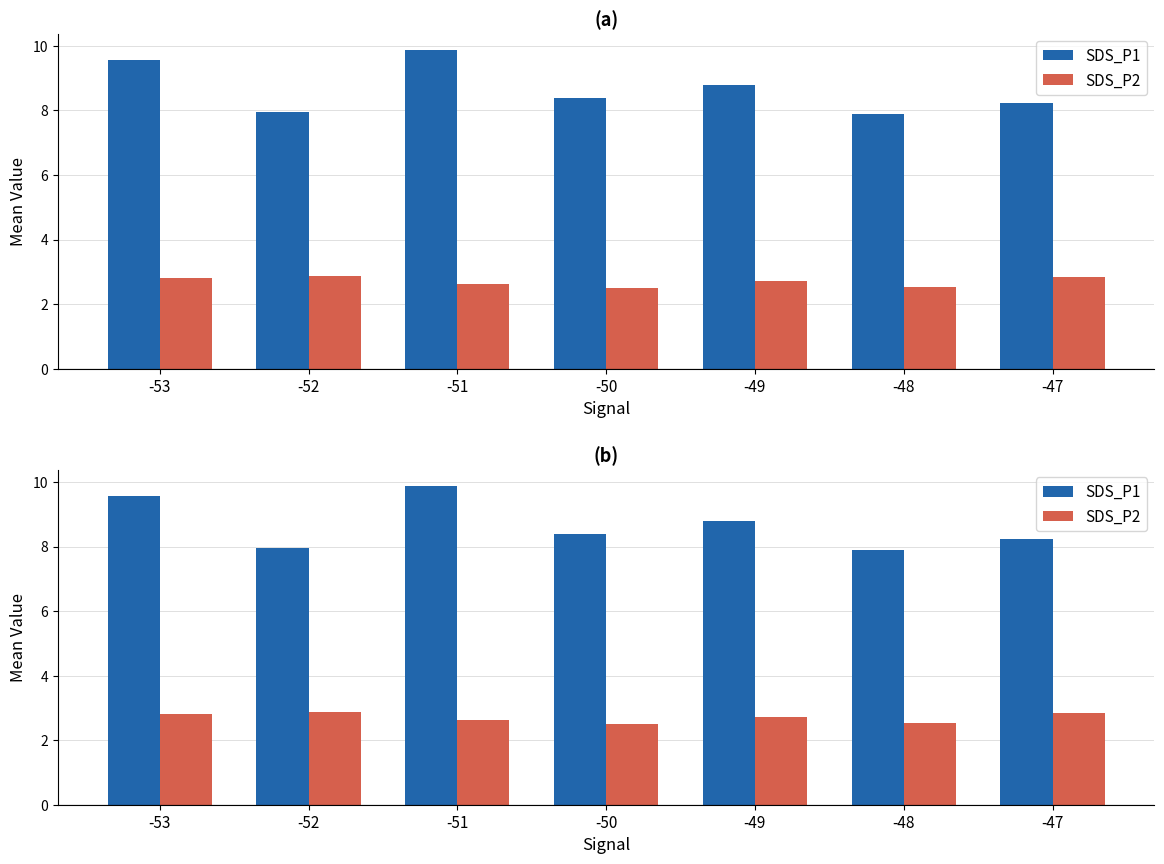

How many bars are there in each group?

2